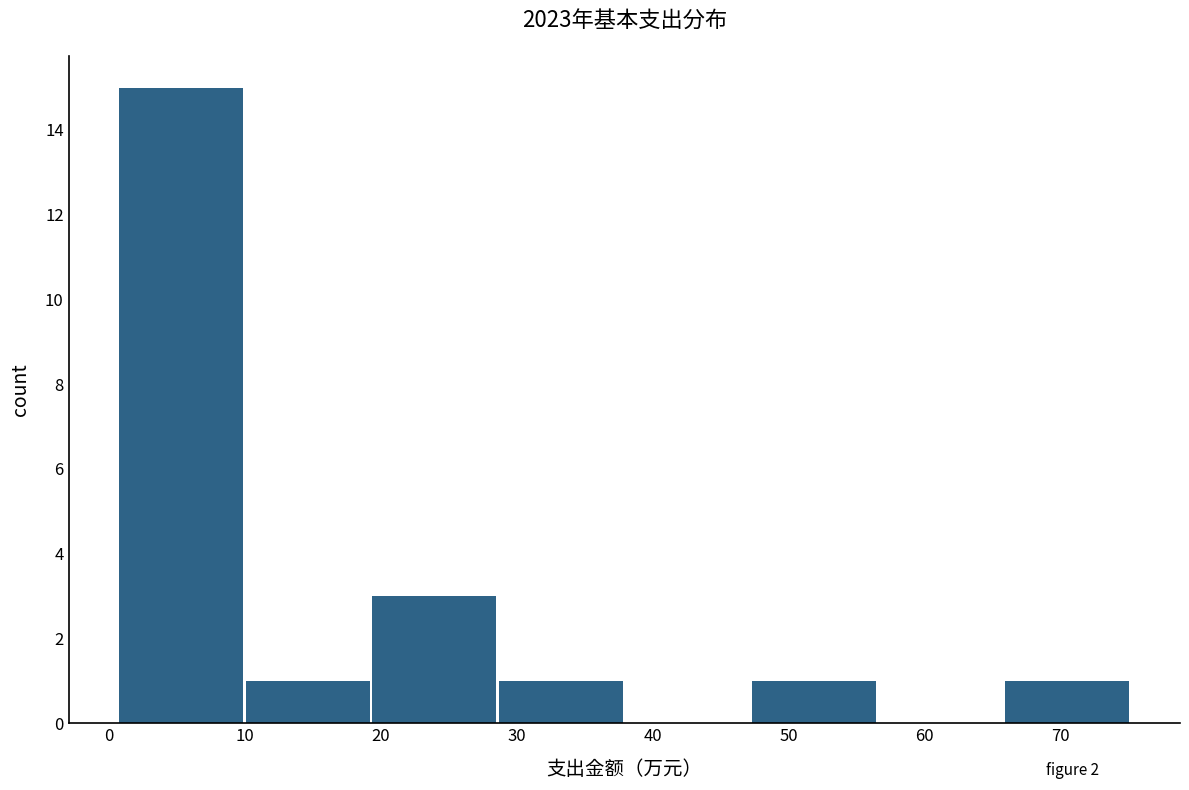

Which range on the x-axis has the tallest bar?

1 to 10